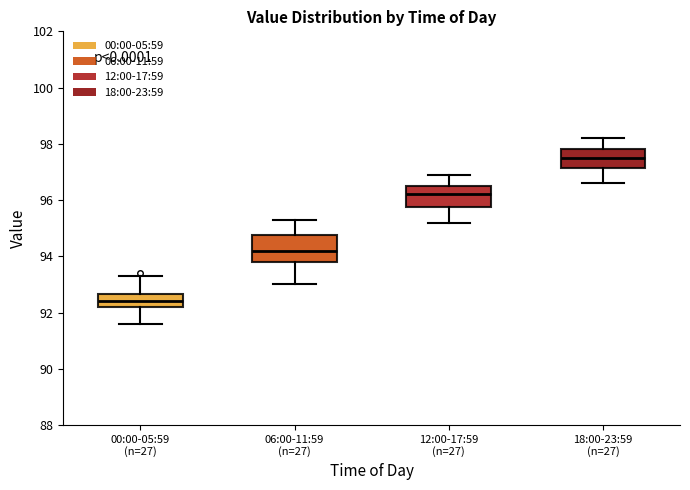

Reading left to right, read every box against the y-axis: the position of its median line, the range the box covers, and the ends of its whiskers. The values are not printed on the chart, so give them approximately, as read against the axis.

00:00-05:59 (n=27): median 92.4, box 92.2 to 92.6, whiskers 91.6 to 93.4
06:00-11:59 (n=27): median 94.2, box 93.8 to 94.8, whiskers 93.0 to 95.4
12:00-17:59 (n=27): median 96.2, box 95.8 to 96.6, whiskers 95.2 to 97.0
18:00-23:59 (n=27): median 97.6, box 97.2 to 97.8, whiskers 96.6 to 98.2